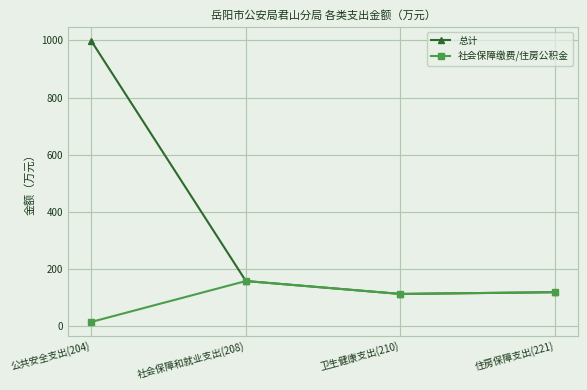

How many lines are shown in the chart?

2